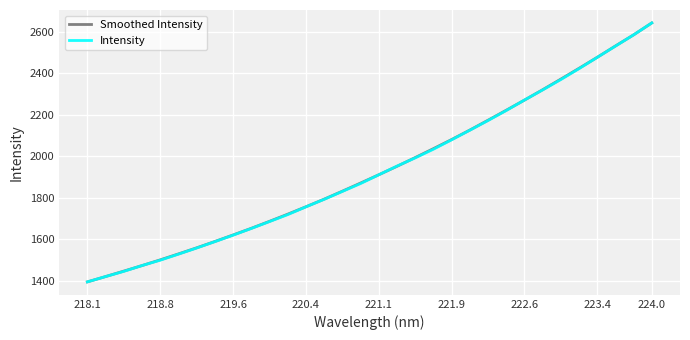

What is the smallest value displayed?

1395.1